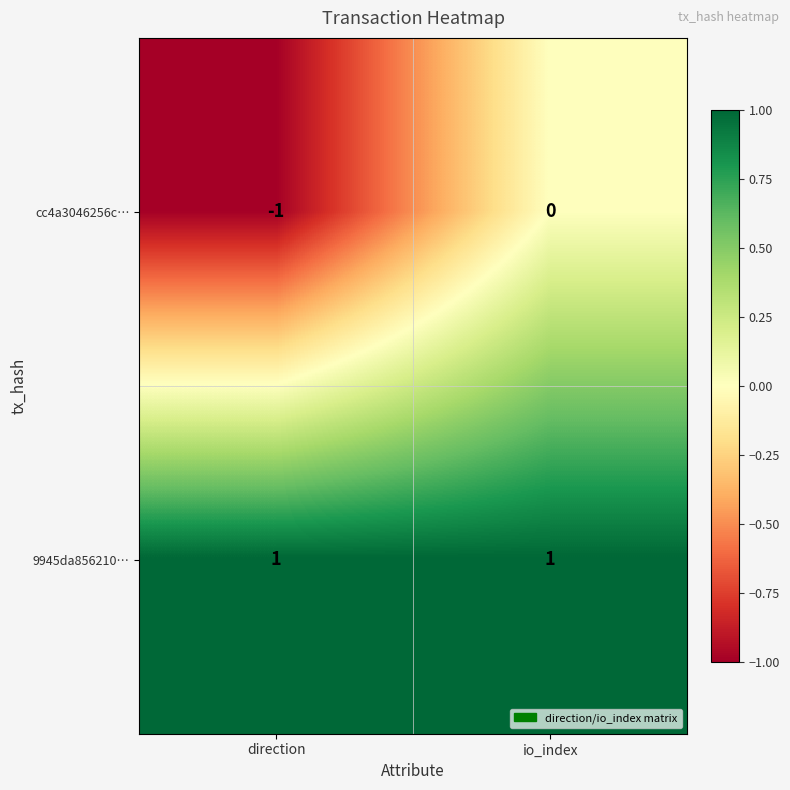

Which category has the lowest value across all series?

direction